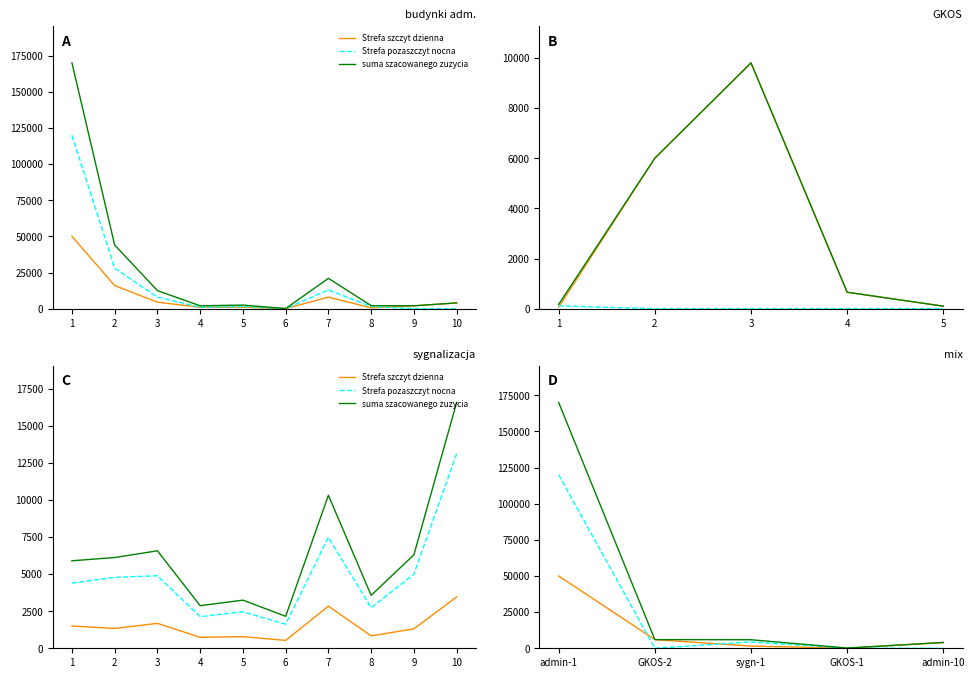

What is the minimum value for Strefa szczyt dzienna?

60